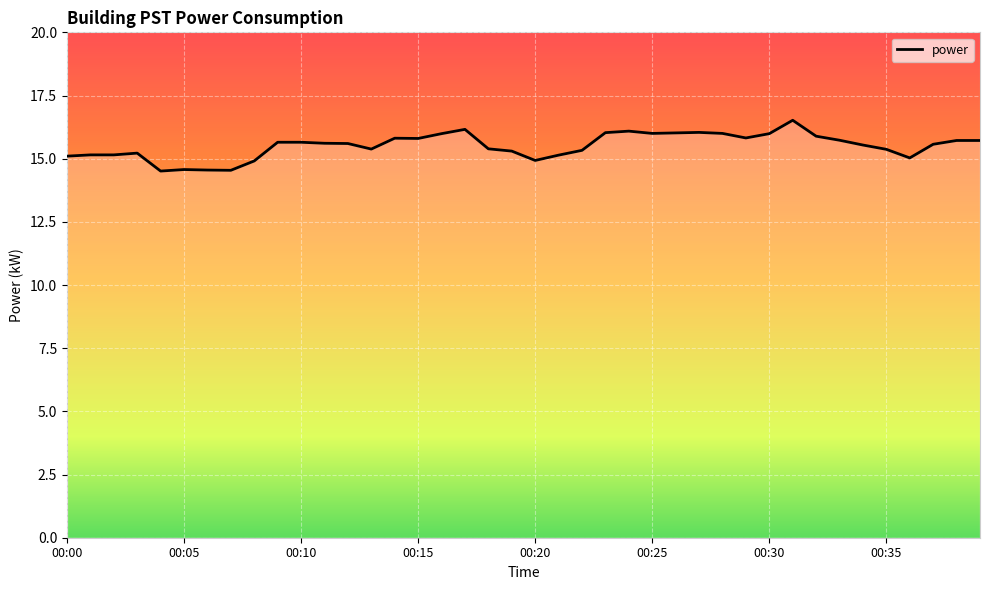

What is the maximum value shown in the chart?

16.5